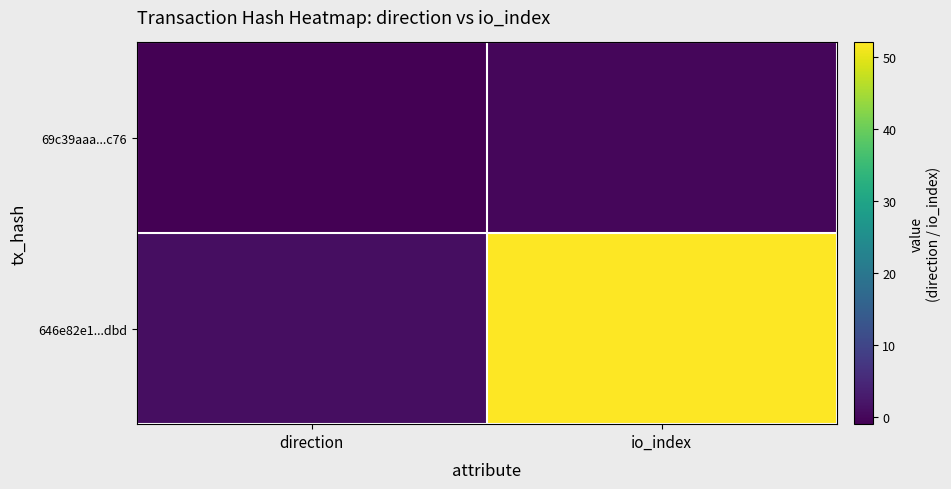

Reading right to left, extract all data points from this chart.

69c39aaa...c76: io_index=0	direction=-1
646e82e1...dbd: io_index=52	direction=1